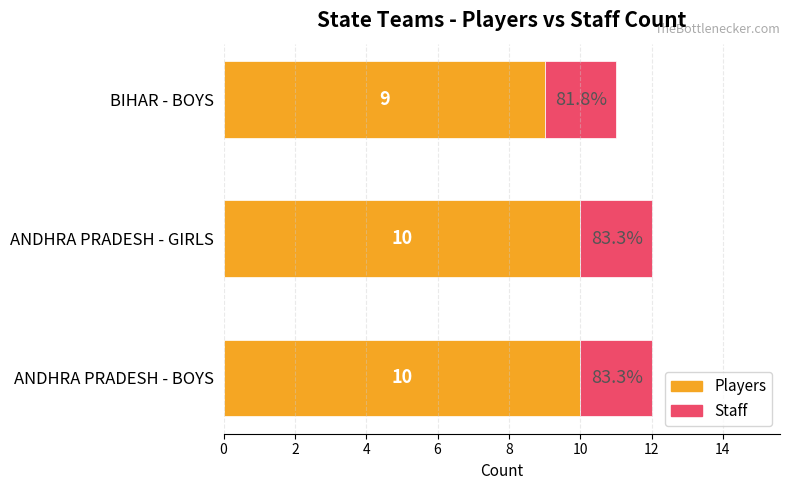

What is the sum of the Players values at ANDHRA PRADESH - BOYS and BIHAR - BOYS?

19